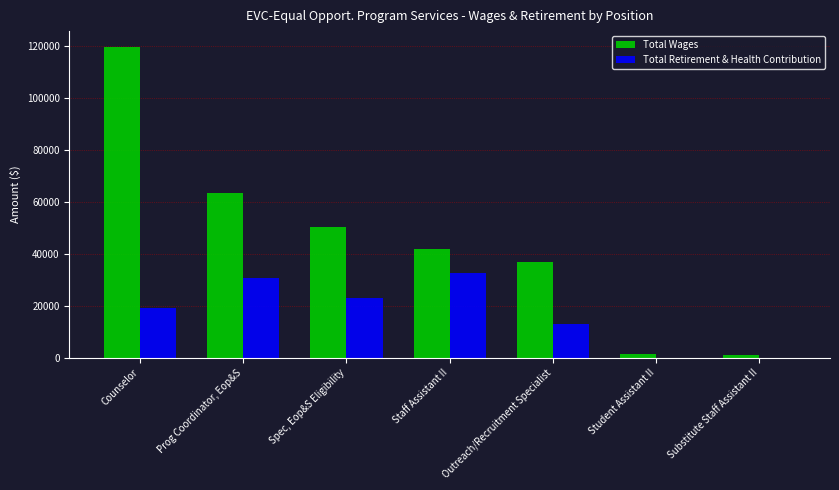

What is the sum of all Total Wages values?

314029